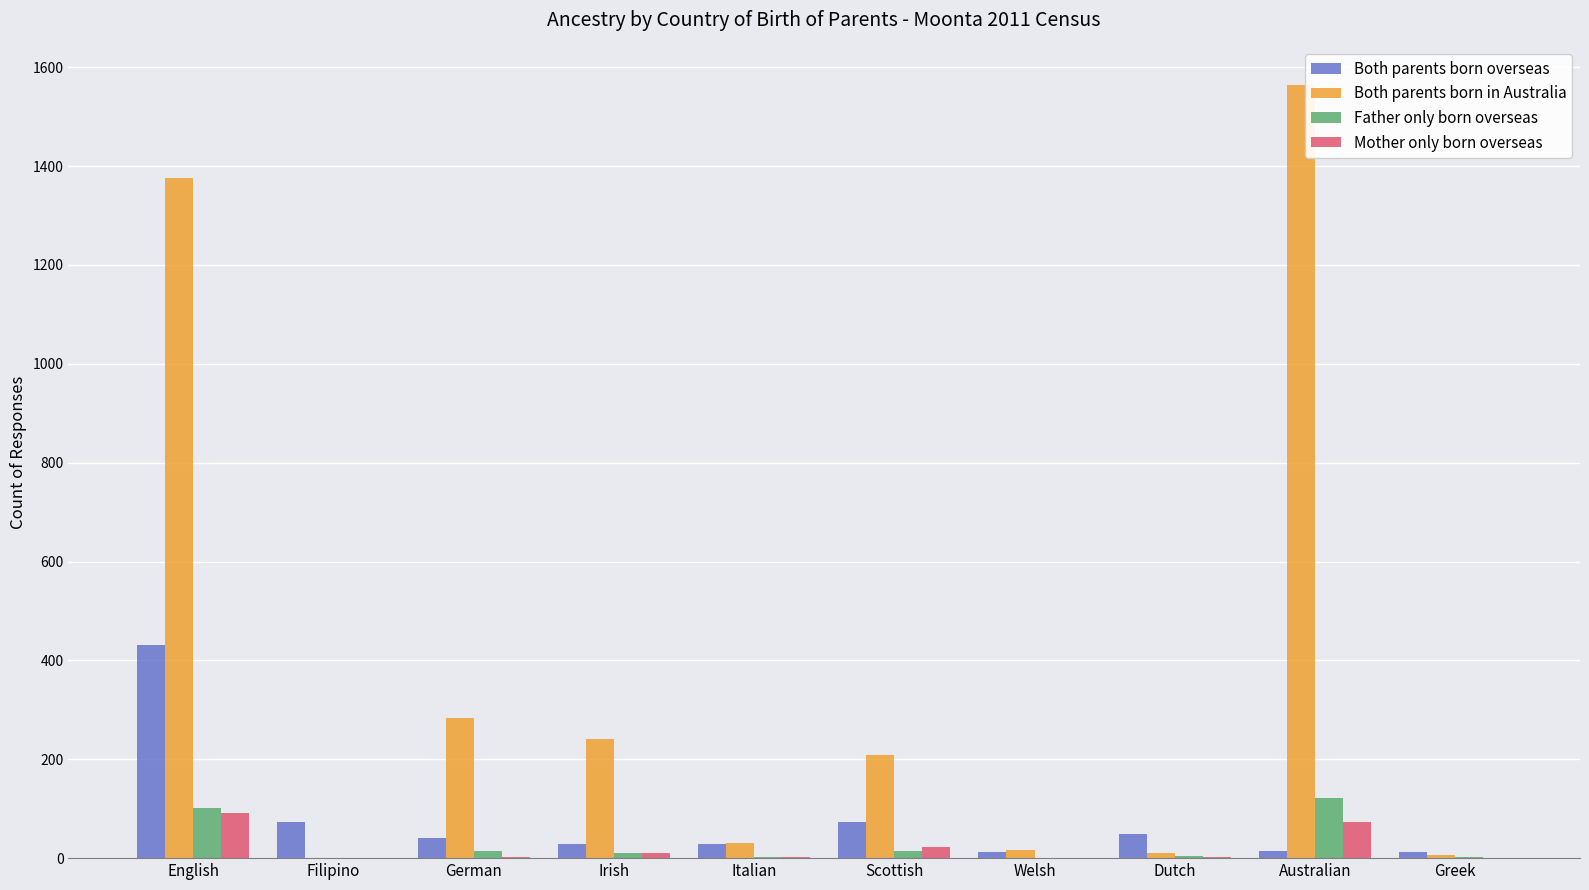

At which category does the chart reach its peak across all series?

Australian